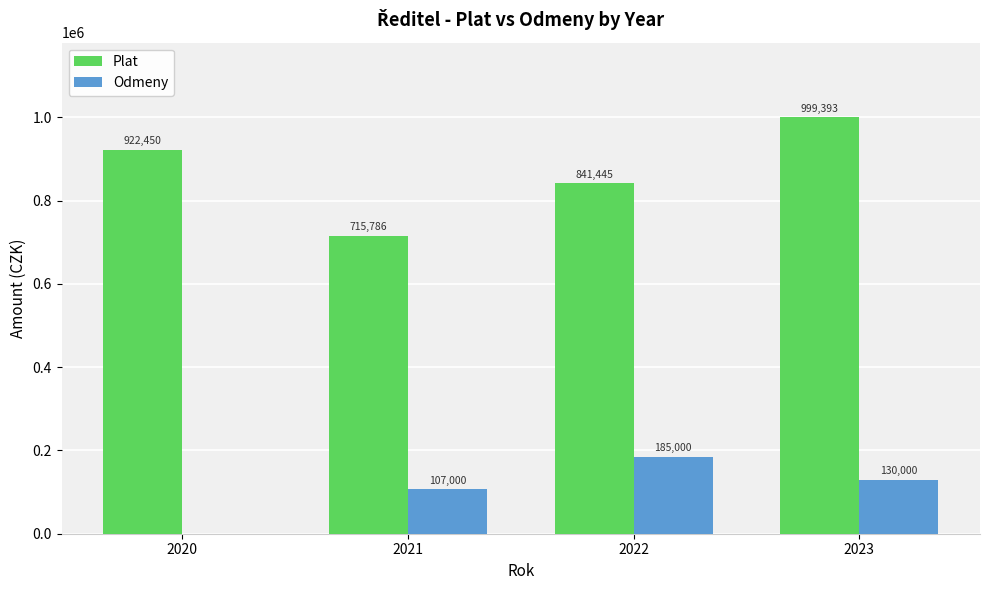

How many distinct data groups are displayed?

2